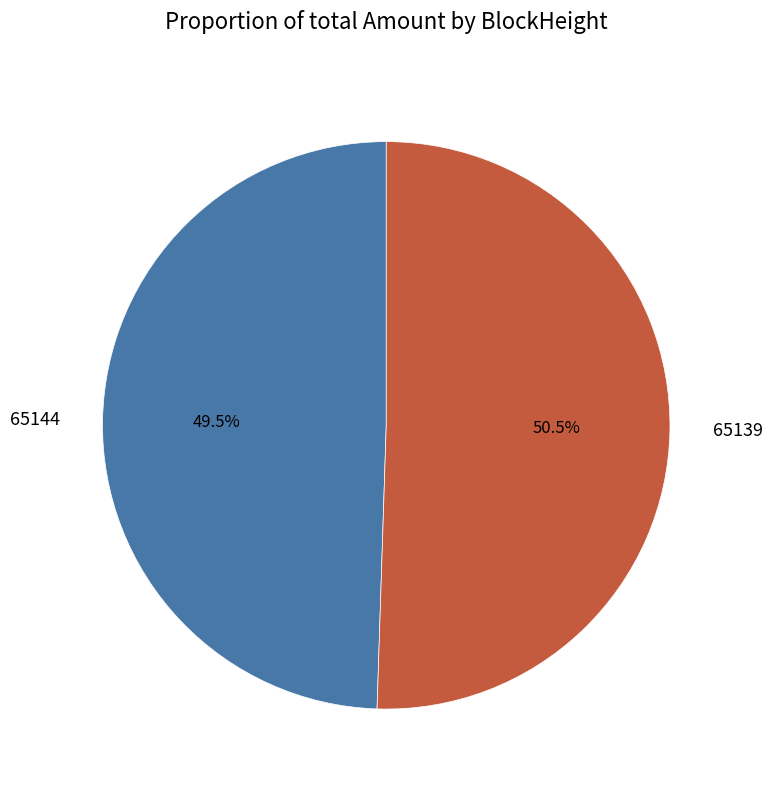

Between 65139 and 65144, which is larger?

65139